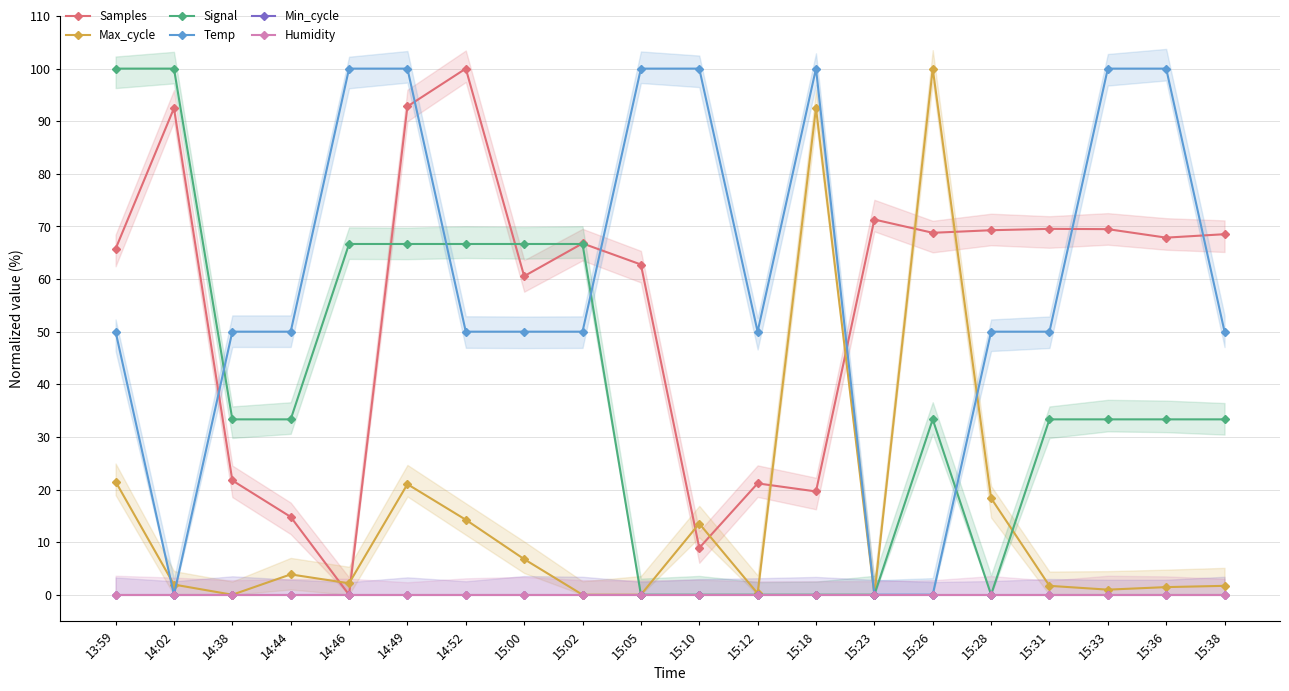

Reading right to left, what are all the values shown in this chart?

Samples: 68.5	67.9	69.5	69.5	69.3	68.8	71.3	19.6	21.2	8.9	62.8	66.8	60.5	100.0	92.8	0.0	14.8	21.7	92.5	65.7
Max_cycle: 1.7	1.4	1.0	1.7	18.4	100.0	0.0	92.5	0.2	13.5	0.0	0.0	6.8	14.3	21.0	2.2	3.9	0.0	1.9	21.5
Signal: 33.3	33.3	33.3	33.3	0.0	33.3	0.0	0.0	0.0	0.0	0.0	66.7	66.7	66.7	66.7	66.7	33.3	33.3	100.0	100.0
Temp: 50.0	100.0	100.0	50.0	50.0	0.0	0.0	100.0	50.0	100.0	100.0	50.0	50.0	50.0	100.0	100.0	50.0	50.0	0.0	50.0
Min_cycle: 0.0	0.0	0.0	0.0	0.0	0.0	0.0	0.0	0.0	0.0	0.0	0.0	0.0	0.0	0.0	0.0	0.0	0.0	0.0	0.0
Humidity: 0.0	0.0	0.0	0.0	0.0	0.0	0.0	0.0	0.0	0.0	0.0	0.0	0.0	0.0	0.0	0.0	0.0	0.0	0.0	0.0